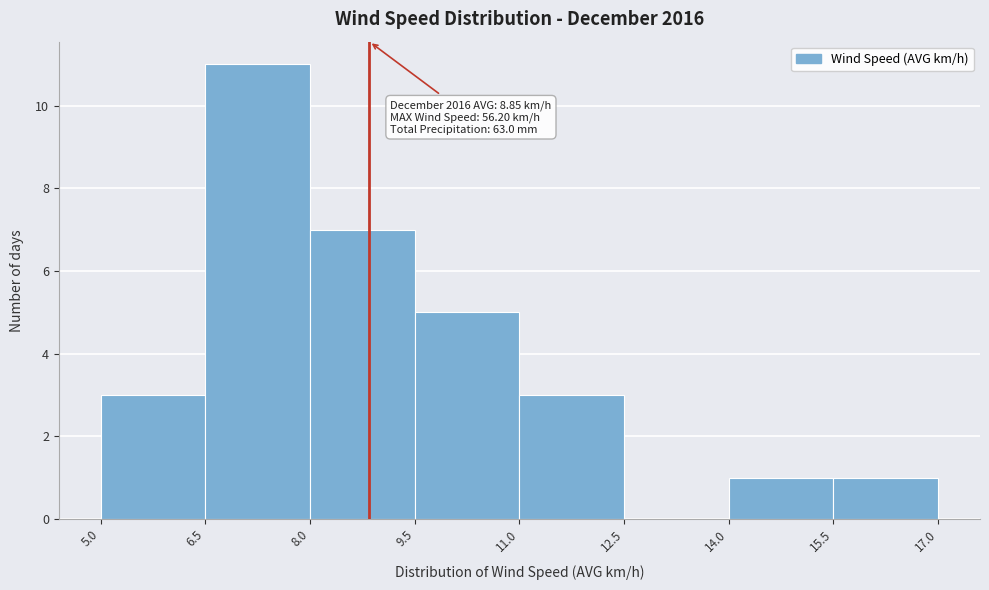

Which range on the x-axis has the tallest bar?

6.5 to 8.0